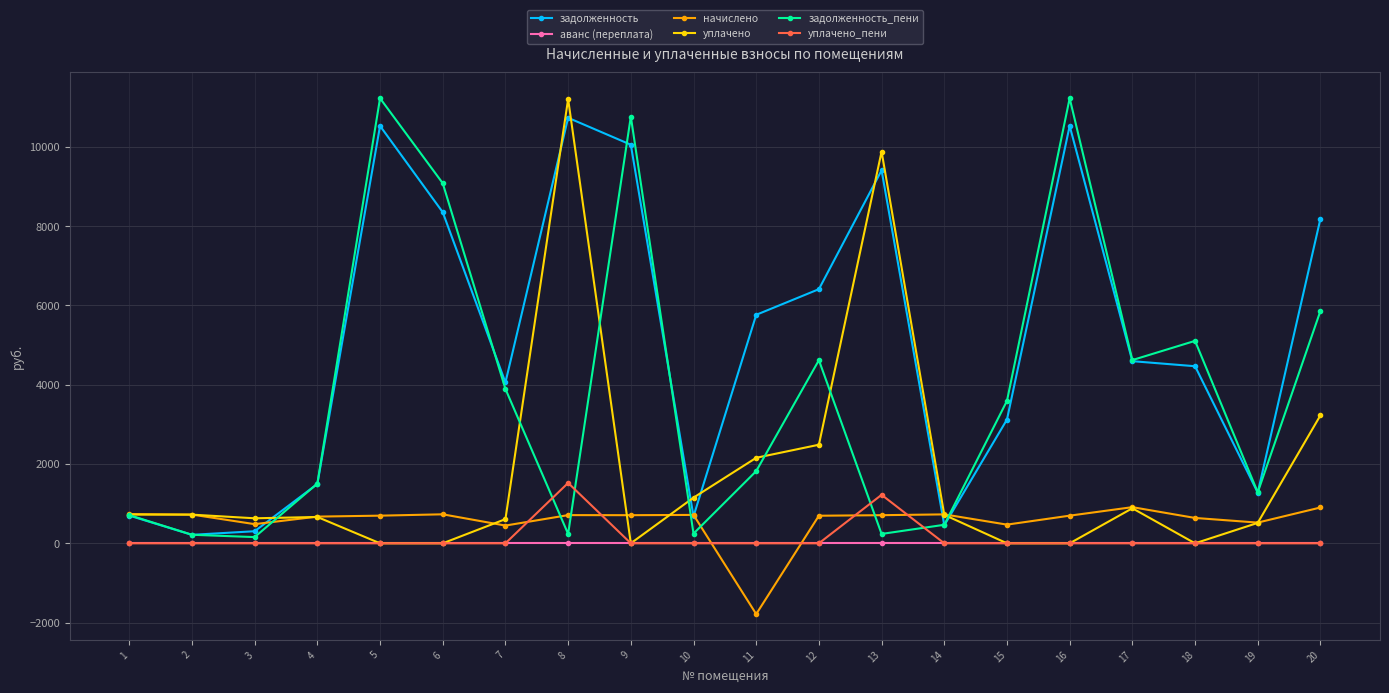

What are all the series names shown in the legend?

задолженность, аванс (переплата), начислено, уплачено, задолженность_пени, уплачено_пени